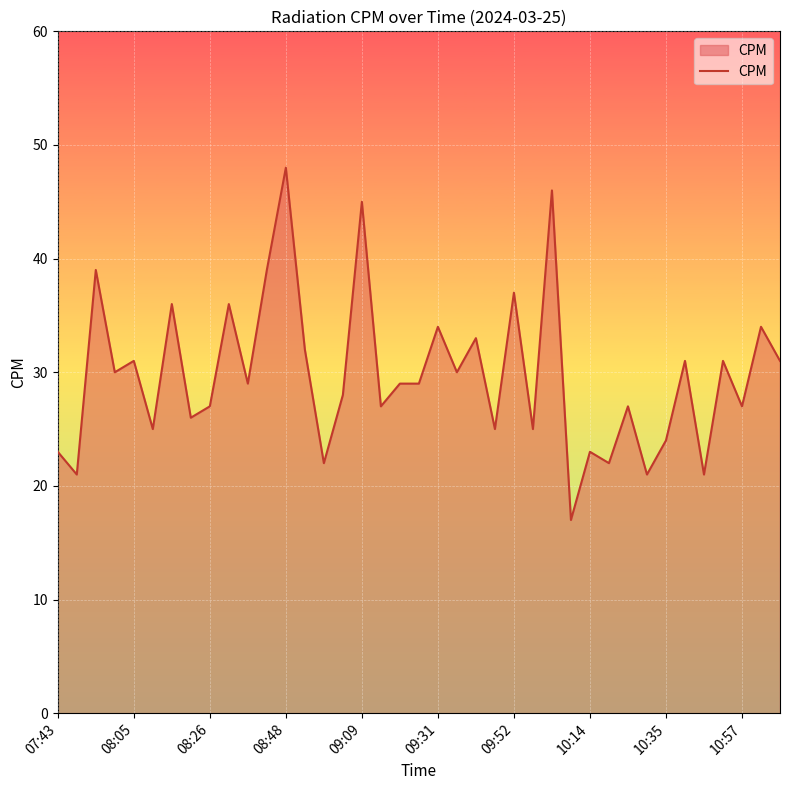

What is the average value?

30